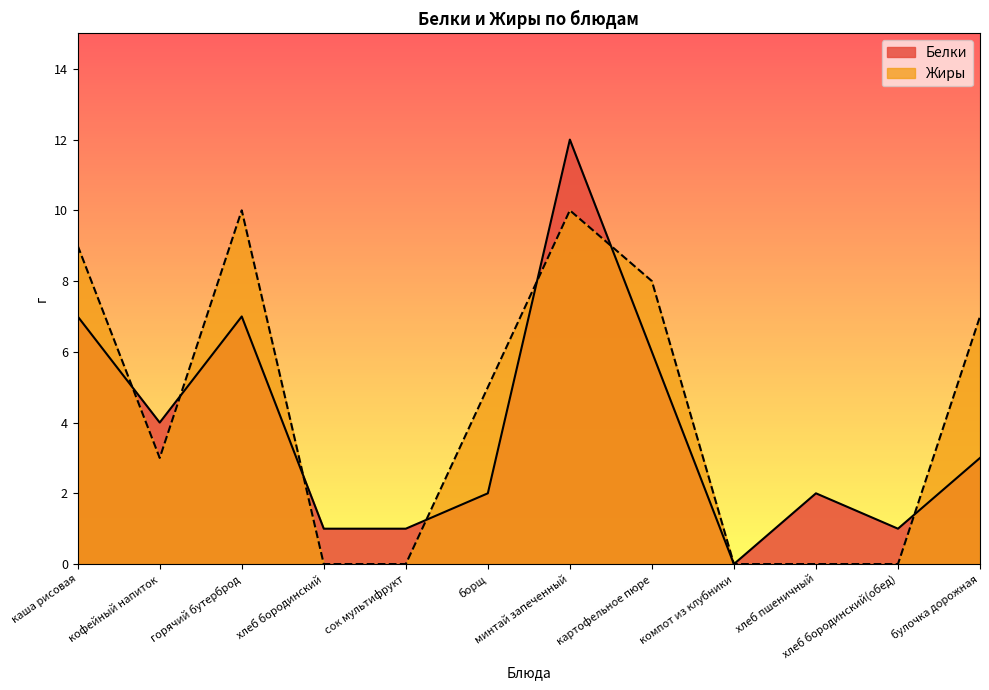

Reading left to right, extract all data points from this chart.

Белки: каша рисовая=7	кофейный напиток=4	горячий бутерброд=7	хлеб бородинский=1	сок мультифрукт=1	борщ=2	минтай запеченный=12	картофельное пюре=6	компот из клубники=0	хлеб пшеничный=2	хлеб бородинский(обед)=1	булочка дорожная=3
Жиры: каша рисовая=9	кофейный напиток=3	горячий бутерброд=10	хлеб бородинский=0	сок мультифрукт=0	борщ=5	минтай запеченный=10	картофельное пюре=8	компот из клубники=0	хлеб пшеничный=0	хлеб бородинский(обед)=0	булочка дорожная=7